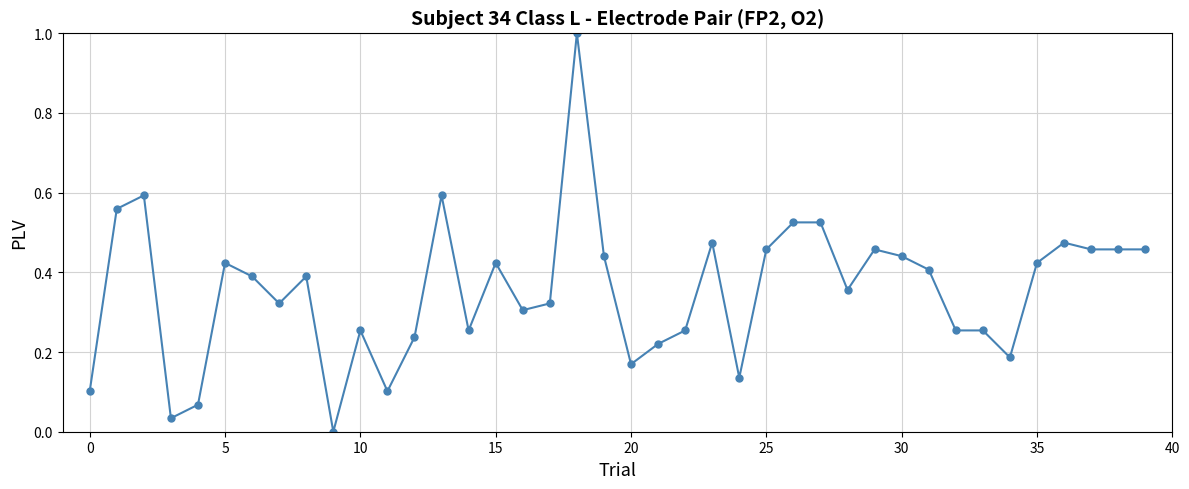

What is the greatest value displayed?

1.0